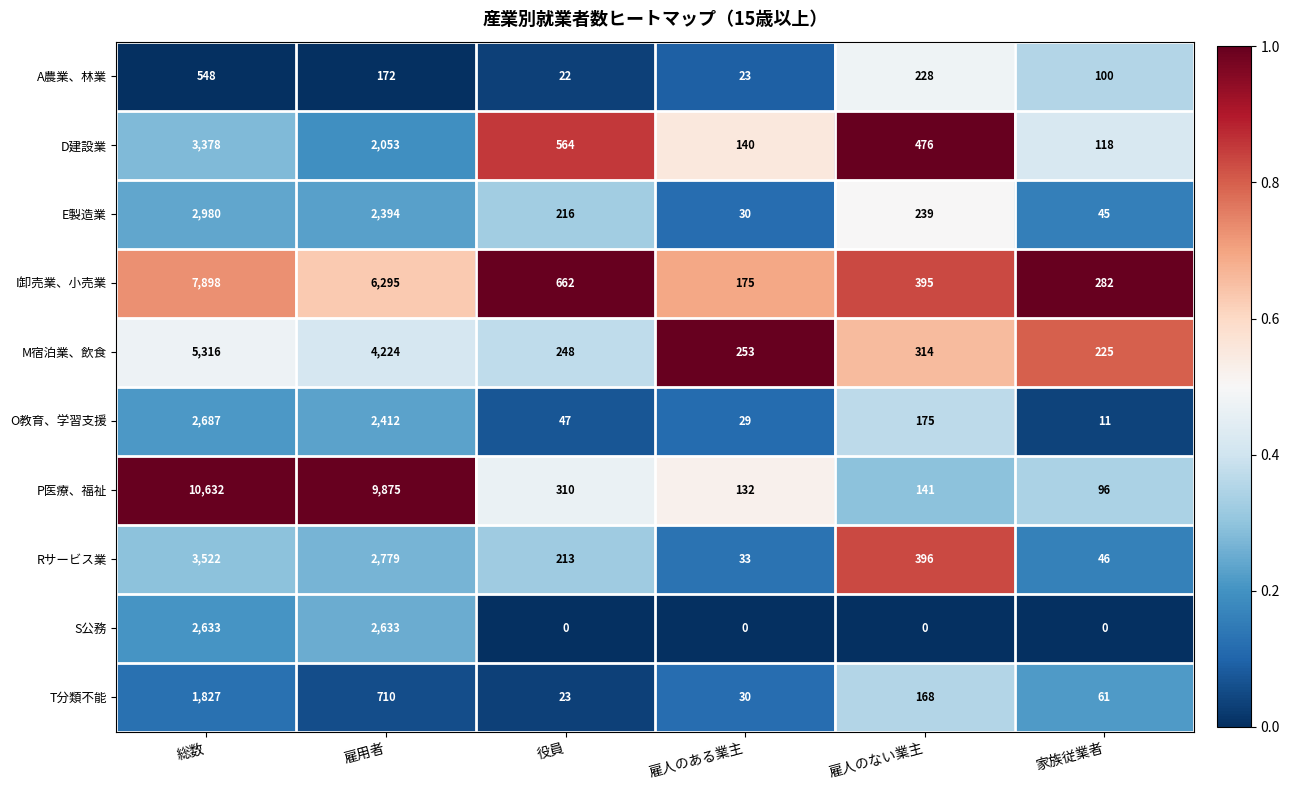

The M宿泊業、飲食 series shows 390 at 役員. True or false?

False